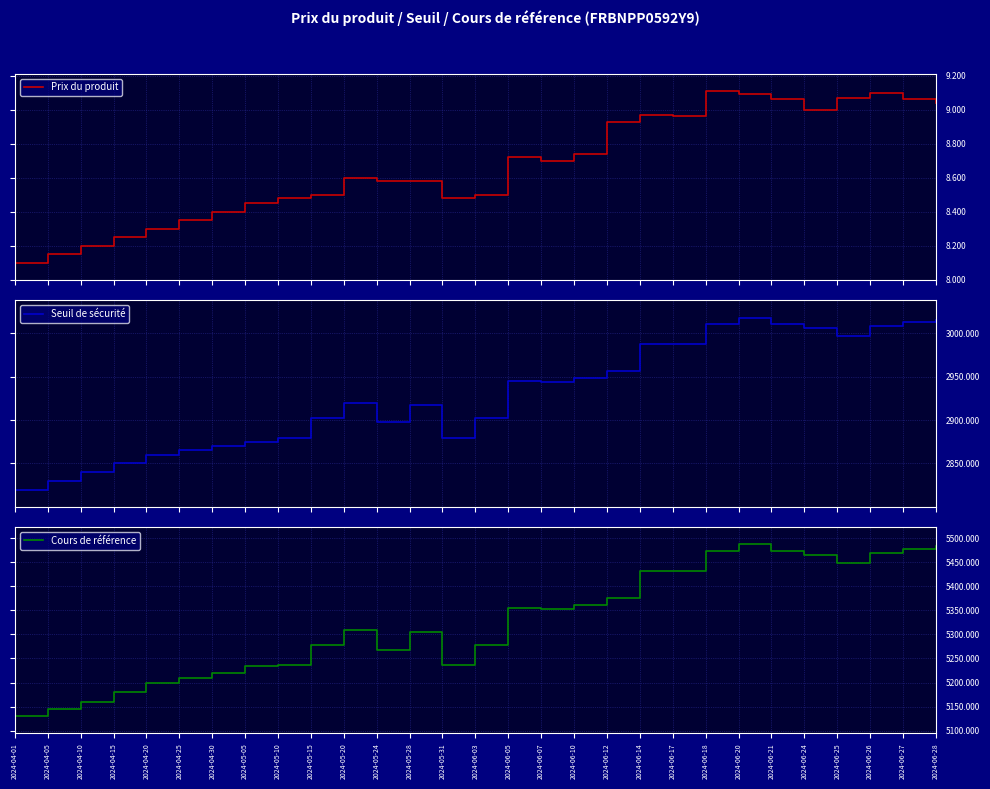

What is the greatest value displayed?

5487.0